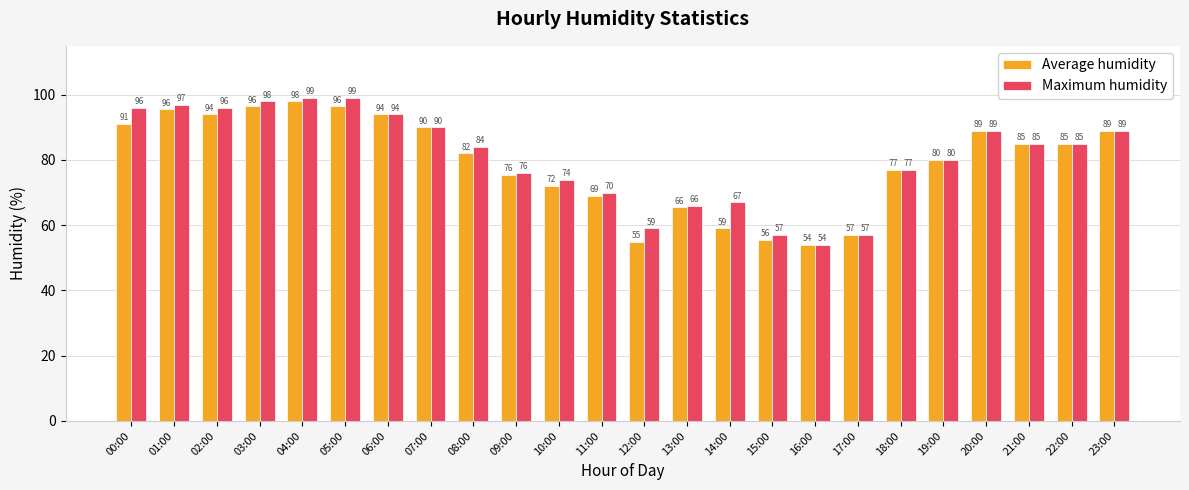

Which series changed the most between 02:00 and 06:00?

Maximum humidity